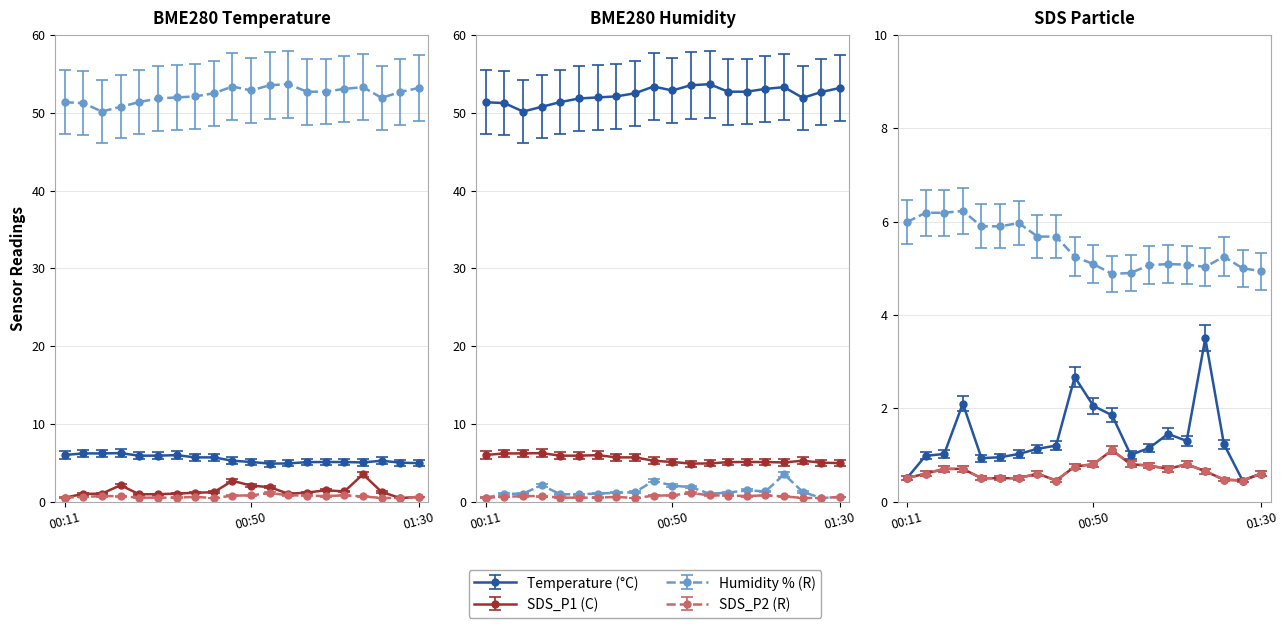

What is the spread (max minus min) of values at 00:48?

52.6